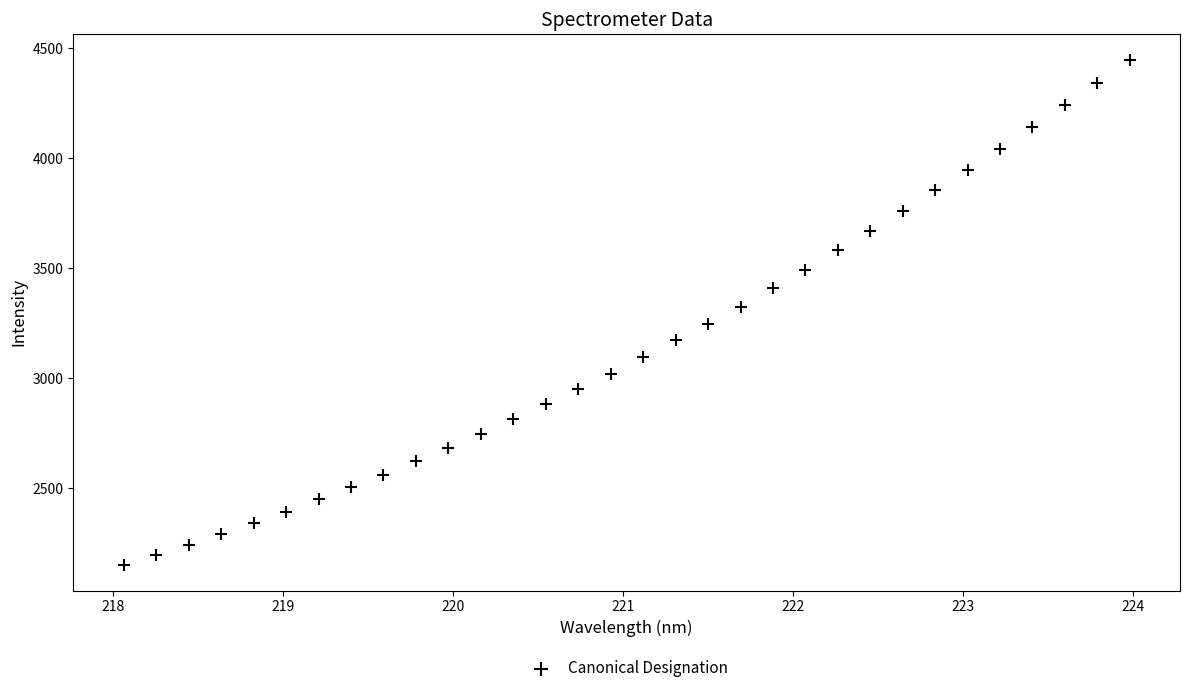

What is the range of Y values (max minus min)?

2298.9